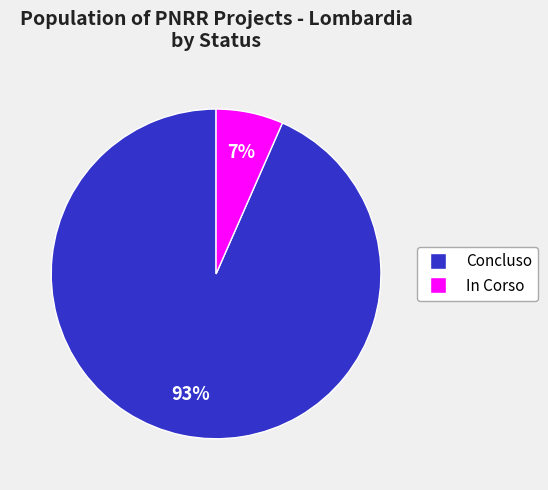

Rank the categories by value from highest to lowest.

Concluso, In Corso